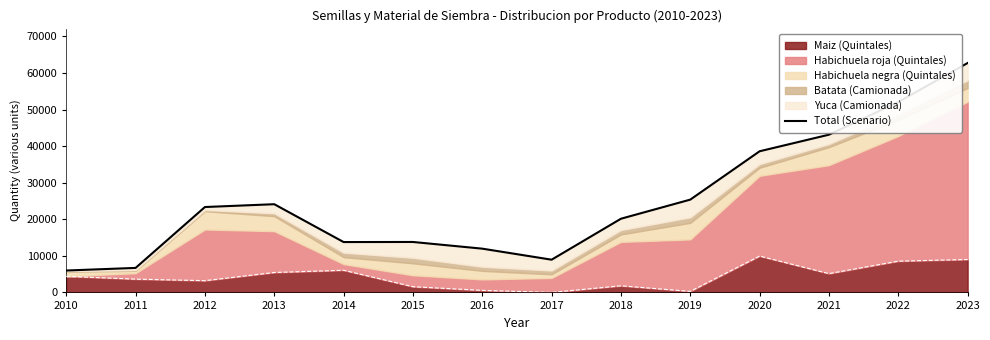

How many points are lower than both their immediate neighbors (excluding endpoints)?

2